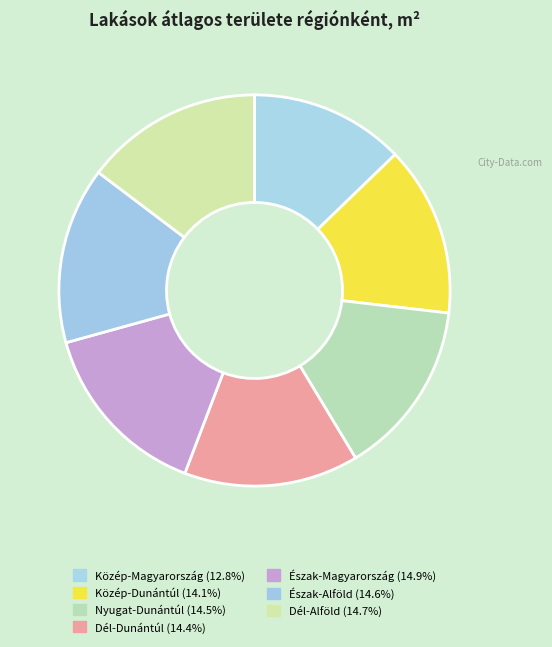

How many segments does this pie chart have?

7